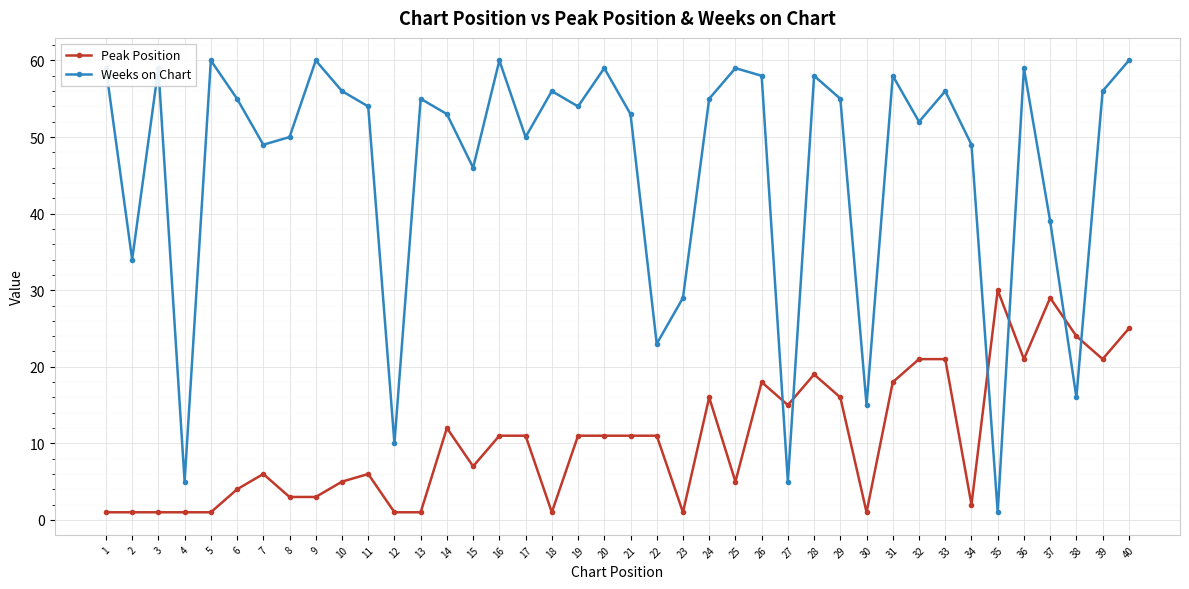

What is the sum of all Peak Position values?

423